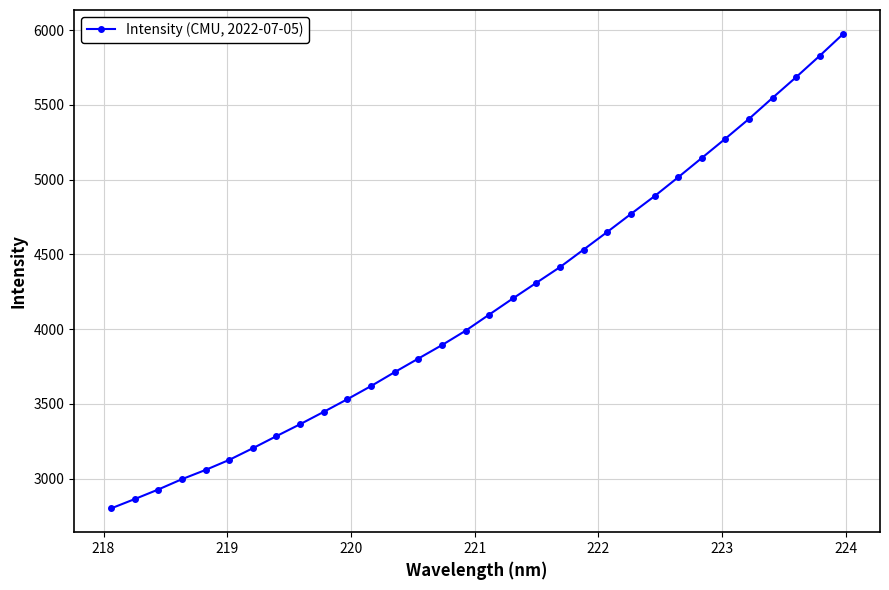

True or false: there are more than 2 points higher than both neighbors.

False